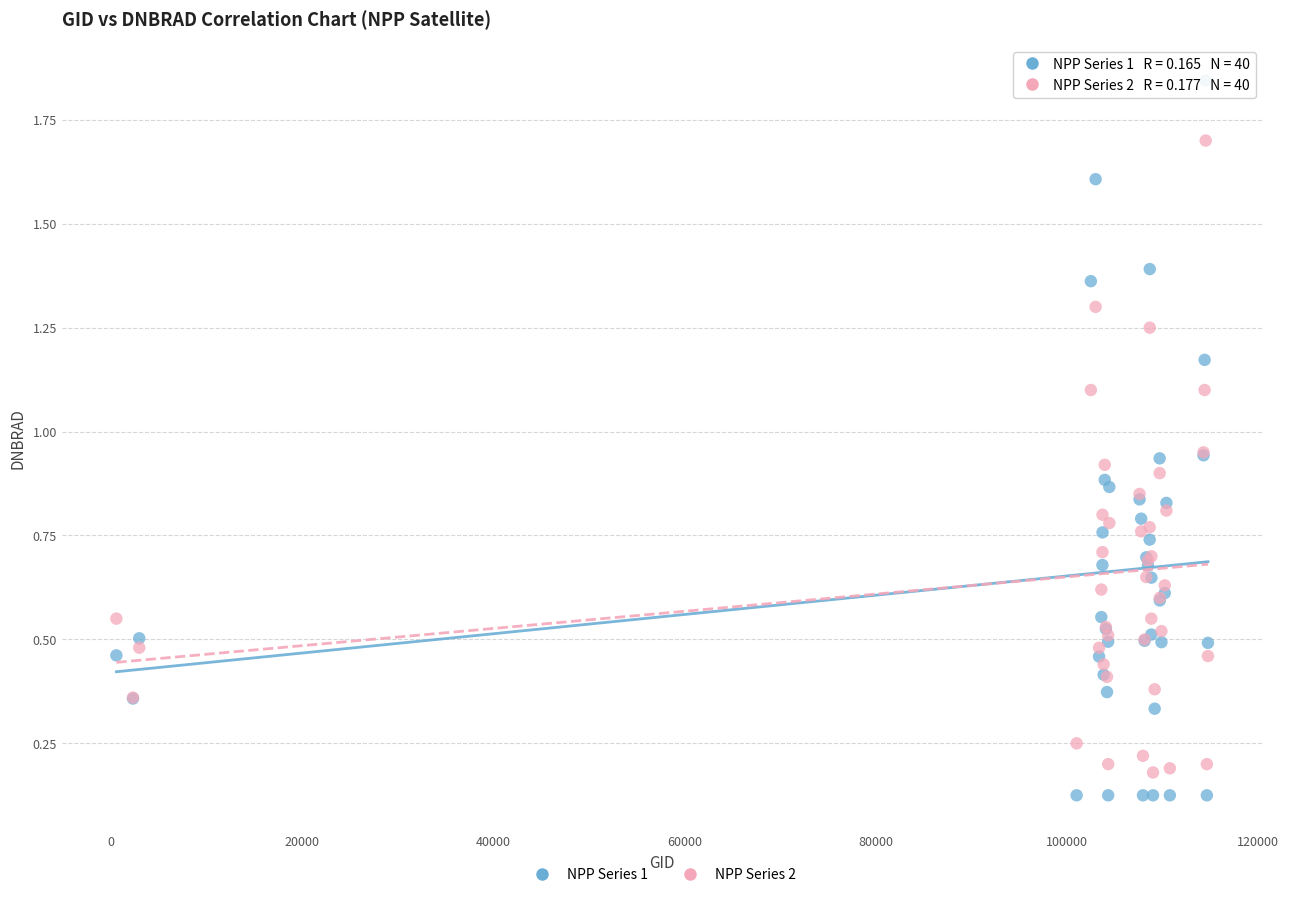

Which series has the largest Y range (max minus min)?

NPP Series 1